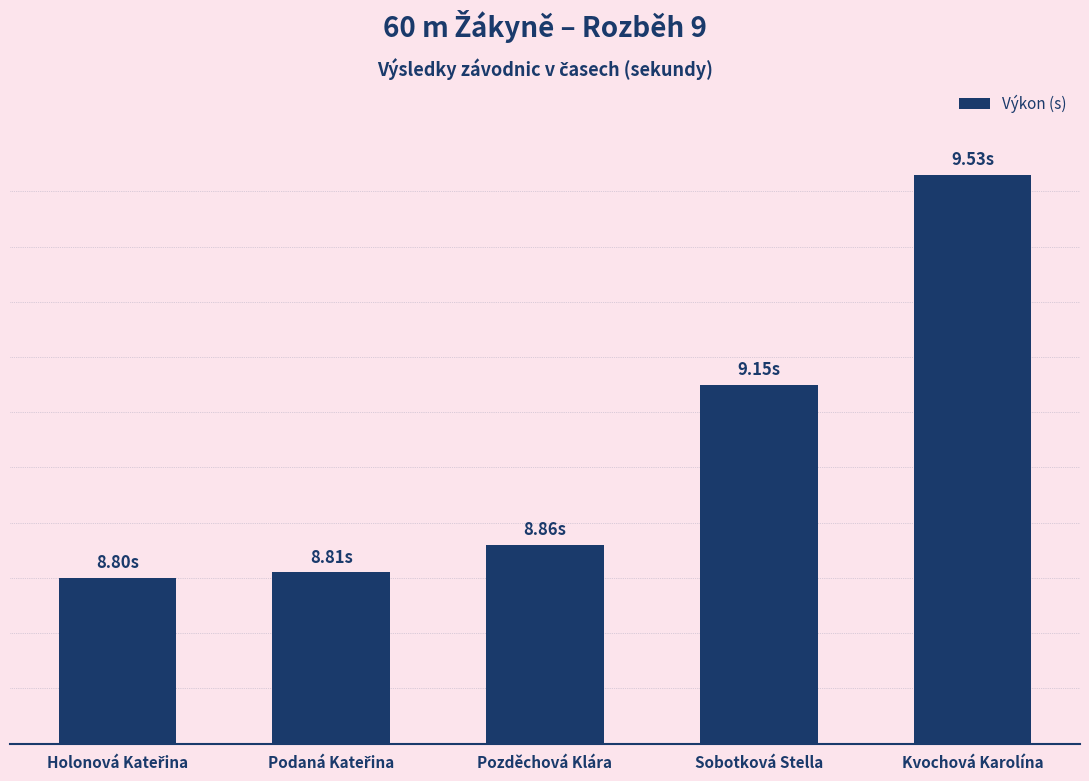

Which category has the highest value across all series?

Kvochová Karolína